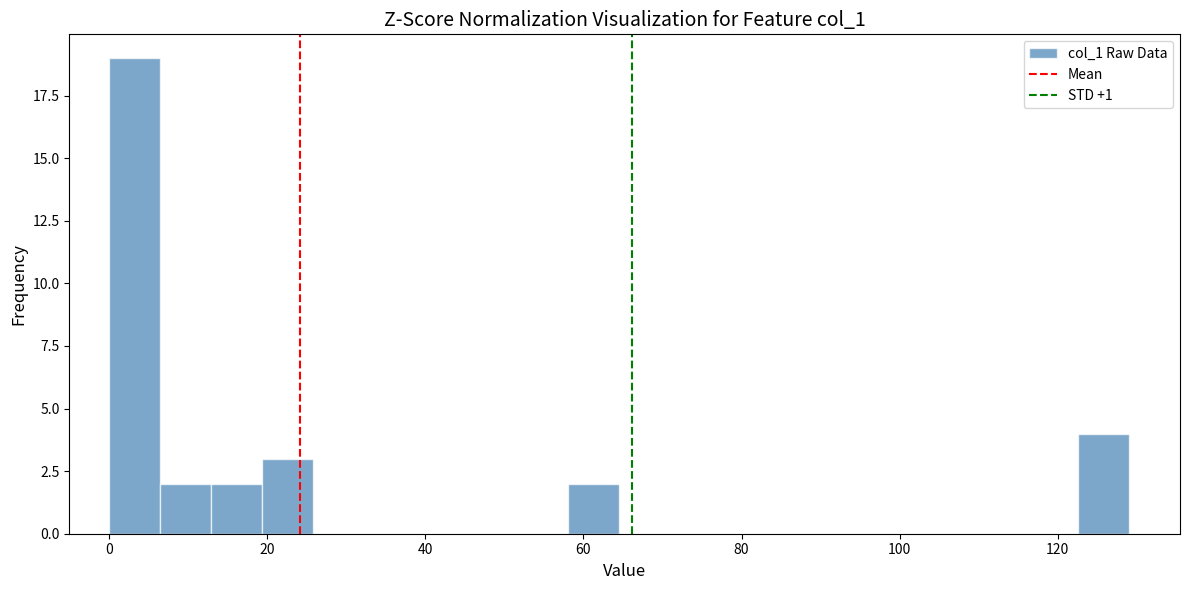

Read against the x-axis, roughly where is the centre of the tallest bar?

4